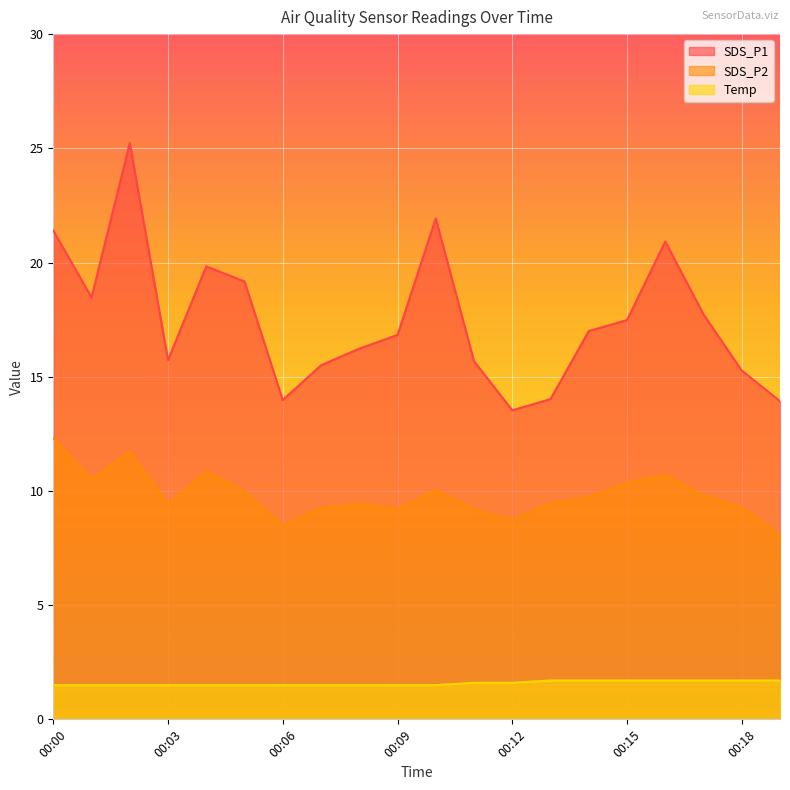

Is it true that SDS_P1 equals 26.6 at 00:14?

False